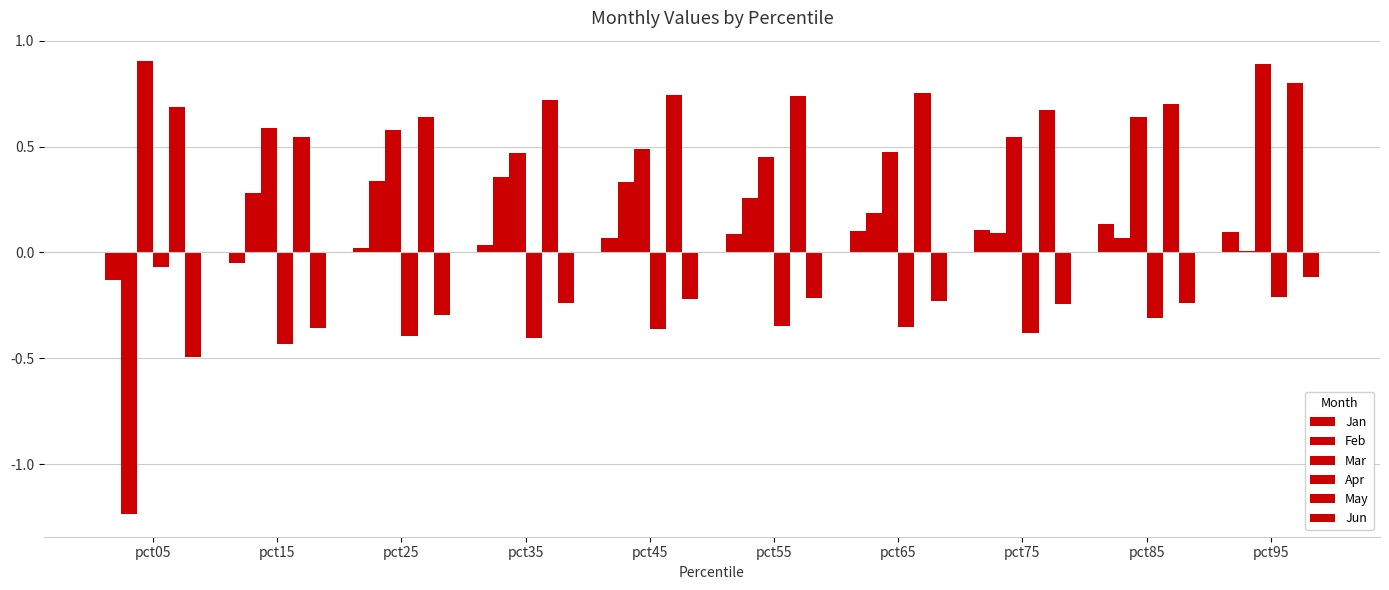

True or false: Jun has a value of -0.5 at pct05.

True